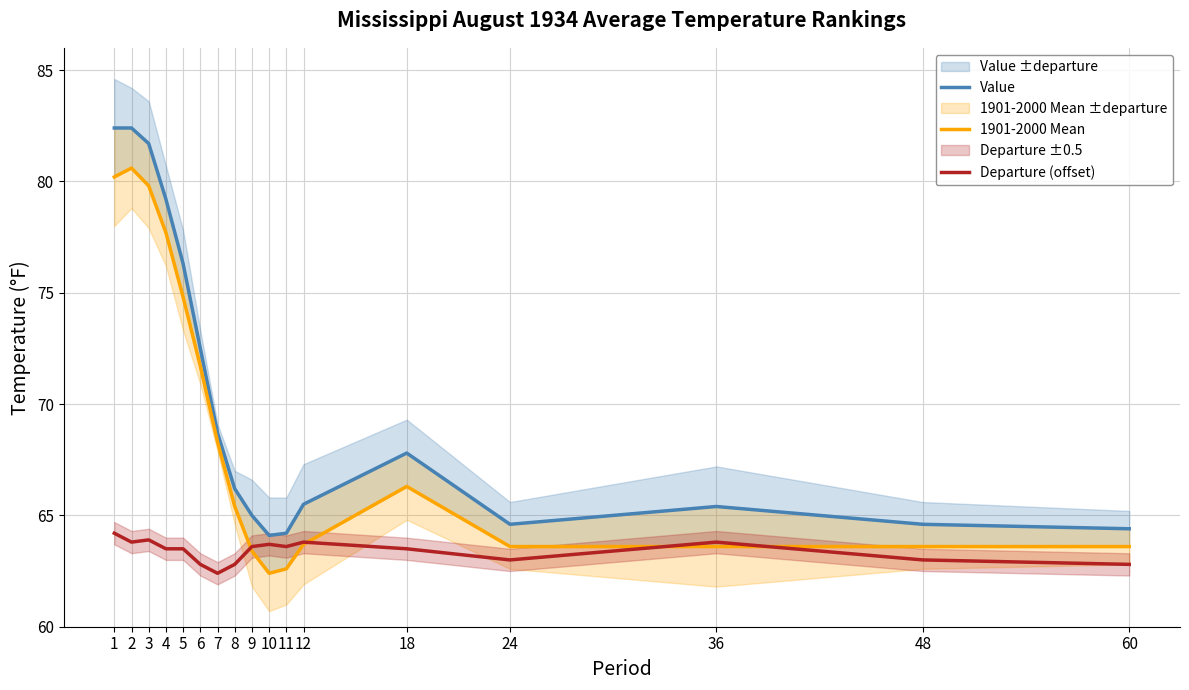

Does the chart have visible grid lines?

Yes